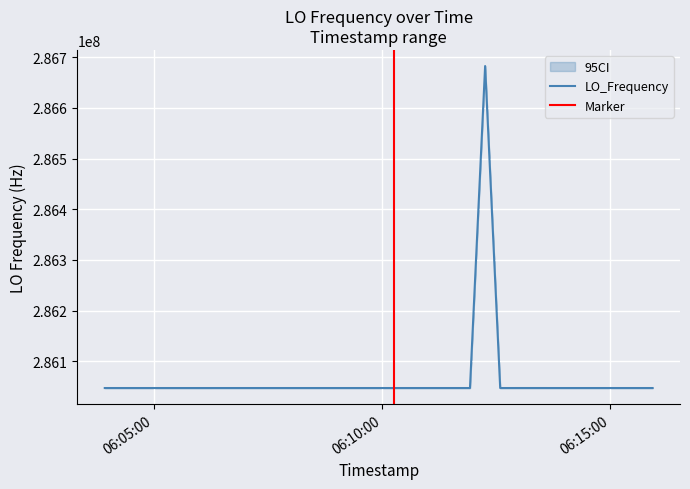

What is the sum of all values?

11442515525.3